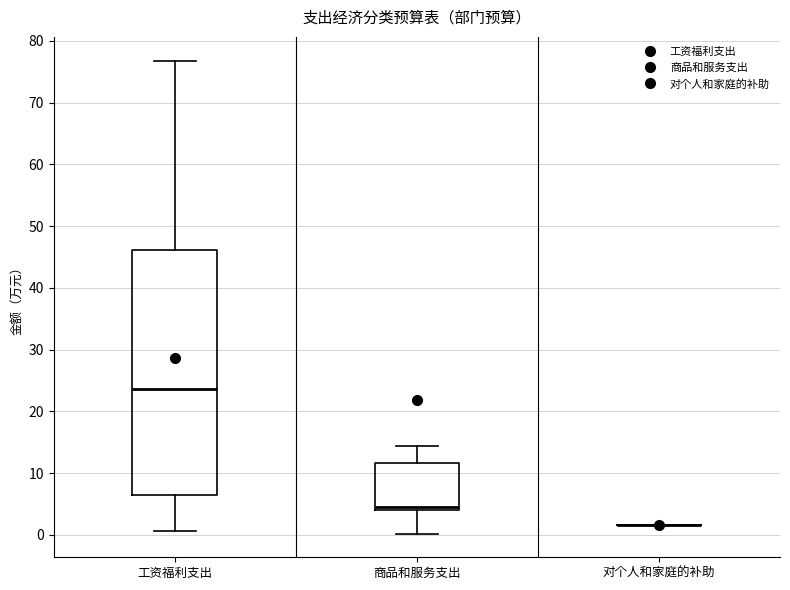

Where does the upper whisker of the box for 工资福利支出 end on the y-axis? The values are not printed on the chart, so give them approximately, as read against the axis.

77